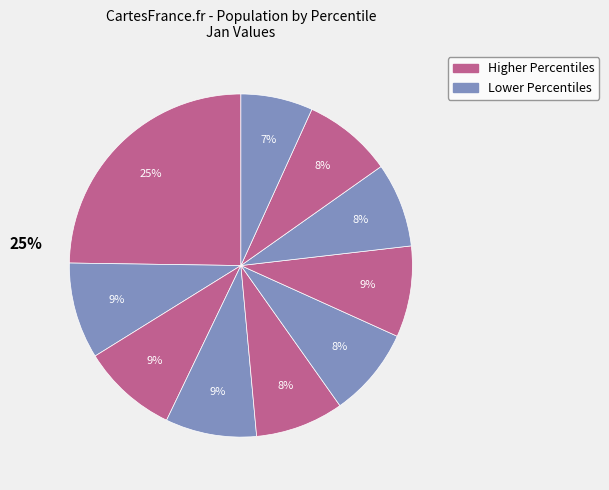

How many slices are in this pie chart?

10